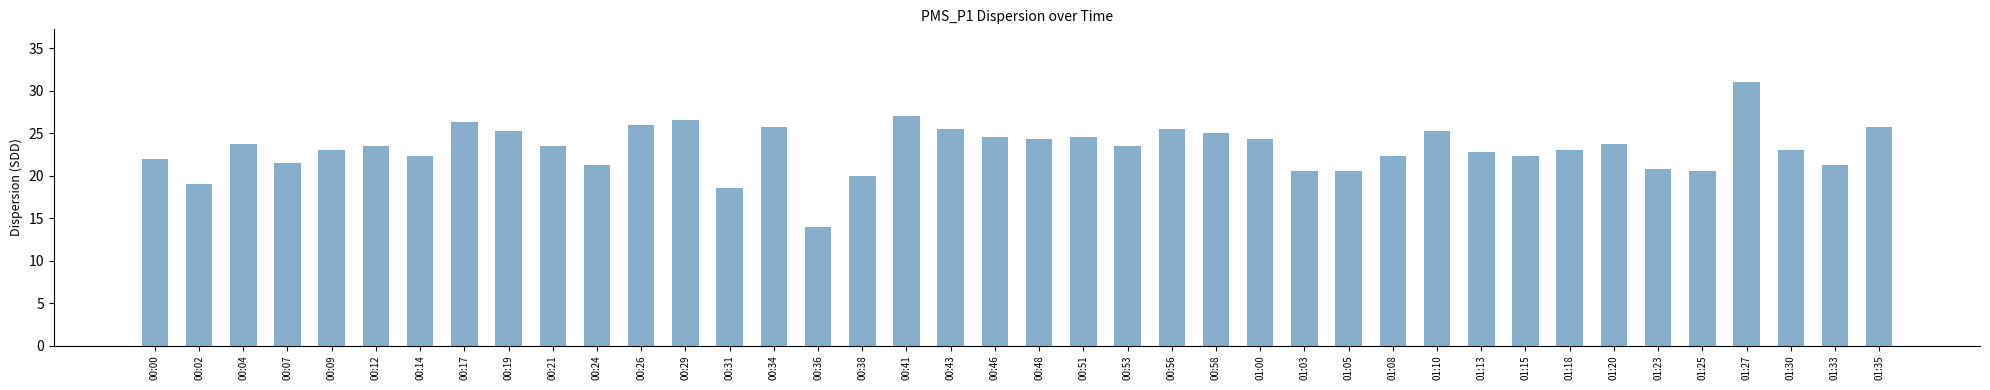

What is the value of the 23rd bar from the left?

23.5